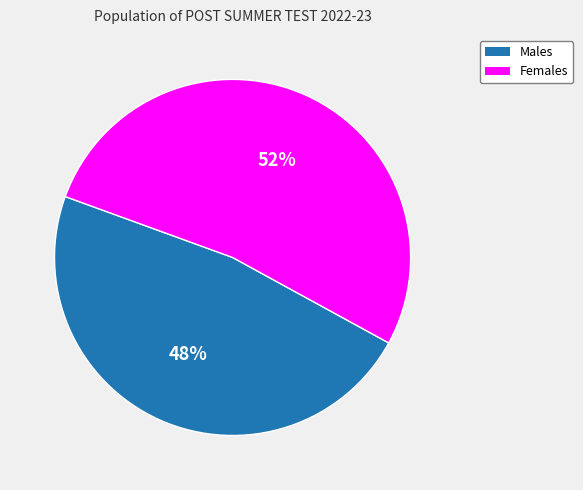

Does any single category account for the majority?

Yes